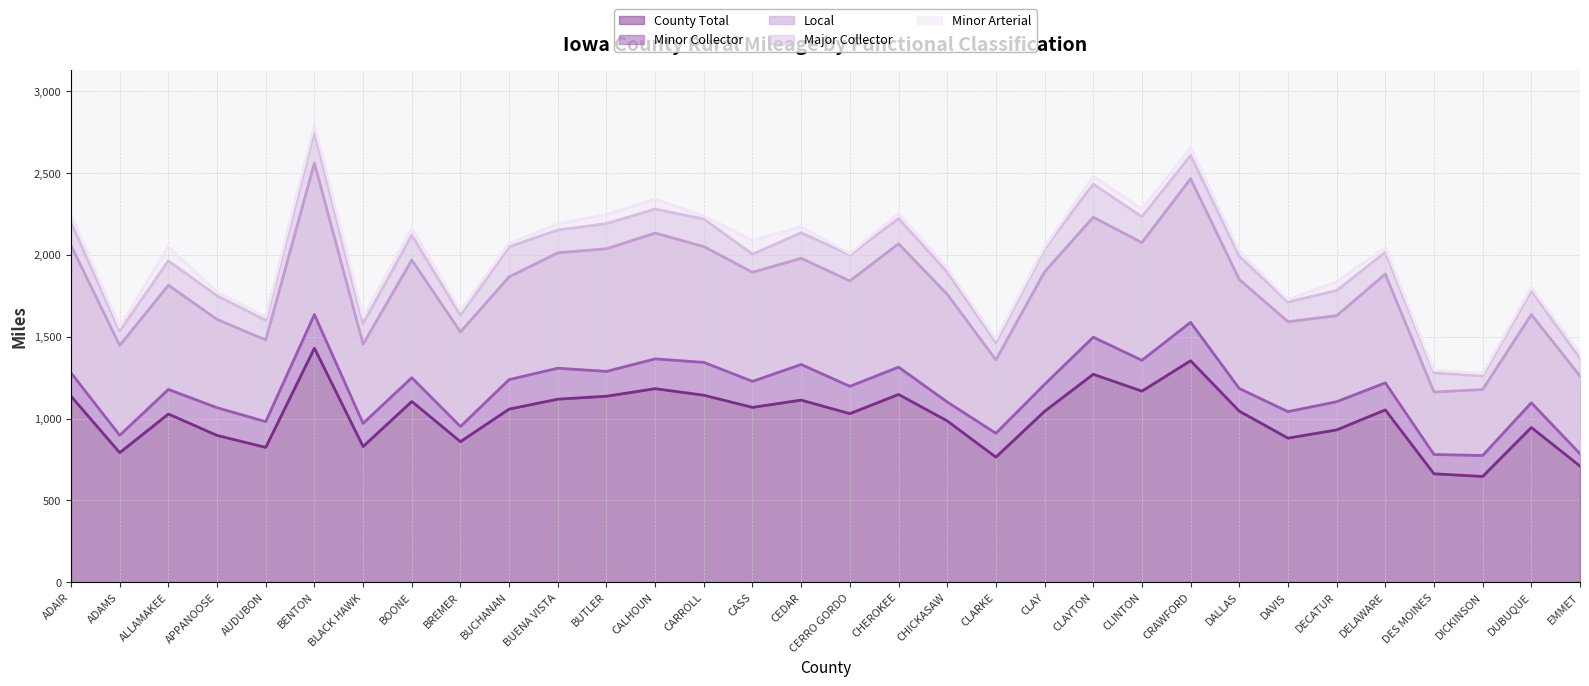

True or false: Minor Arterial and Major Collector intersect in this chart.

False